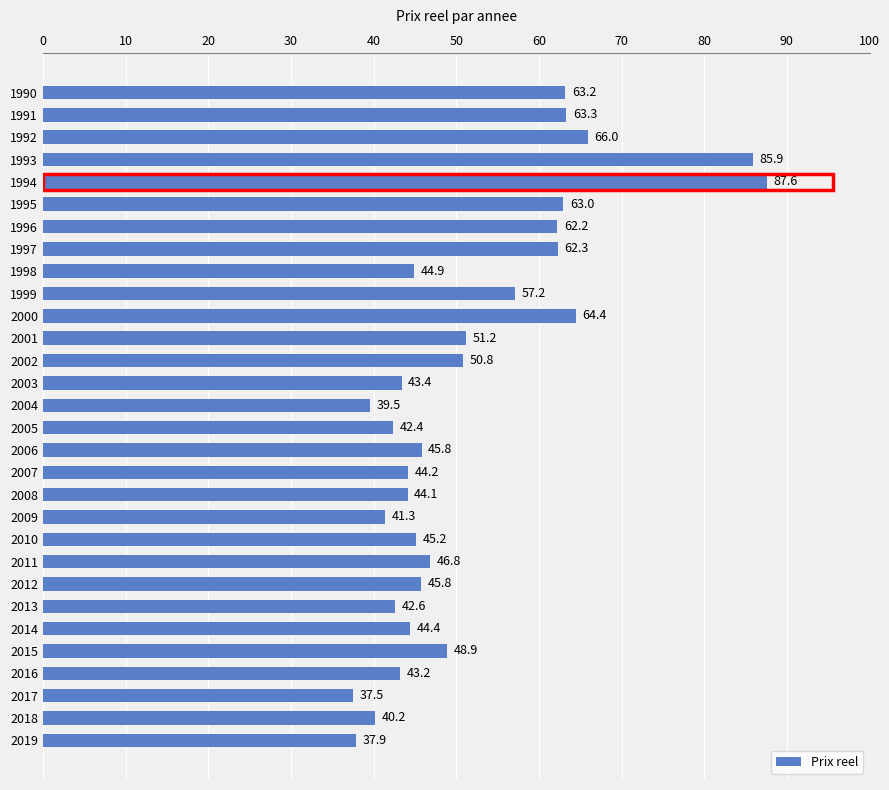

What is the value of the 1st bar from the top?

63.2